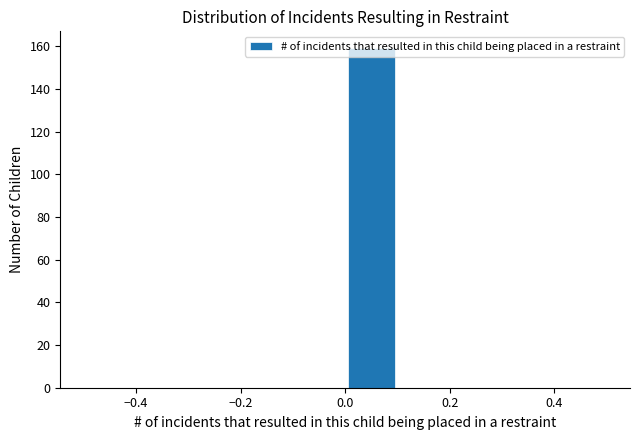

Reading left to right, list every bar in this chart as the range it spans on the x-axis followed by its height. The values are not printed on the chart, so give them approximately, as read against the axis.

-0.5 to -0.4: 0
-0.4 to -0.3: 0
-0.3 to -0.2: 0
-0.2 to -0.1: 0
-0.1 to 0.0: 0
0.0 to 0.1: 160
0.1 to 0.2: 0
0.2 to 0.3: 0
0.3 to 0.4: 0
0.4 to 0.5: 0